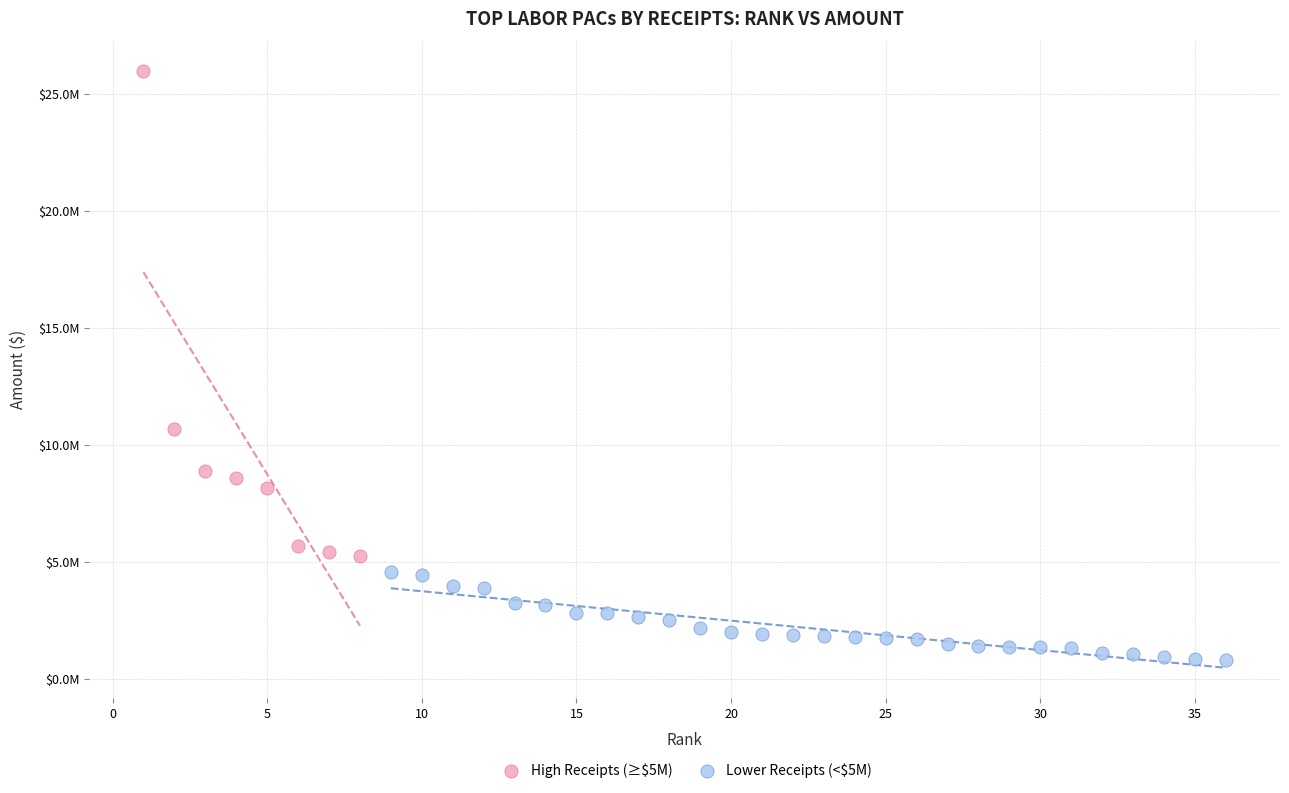

Which series has the widest spread of Y values?

High Receipts (≥$5M)